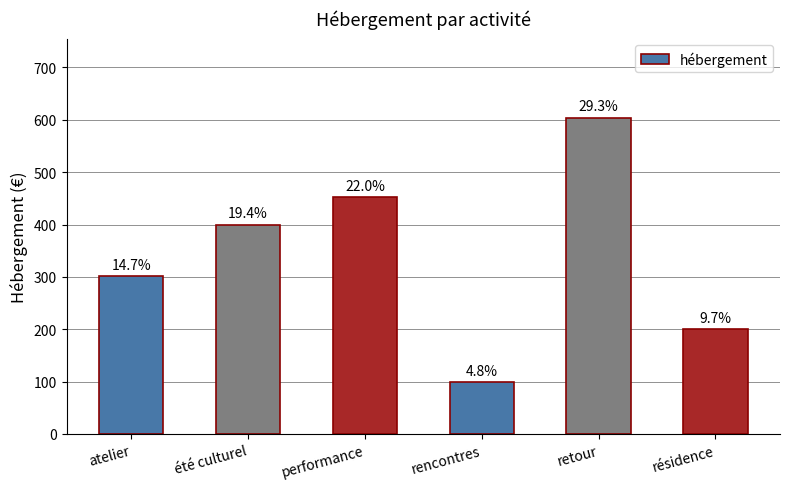

Reading right to left, extract all data points from this chart.

200.0	604.2	99.7	453.2	400.0	302.1